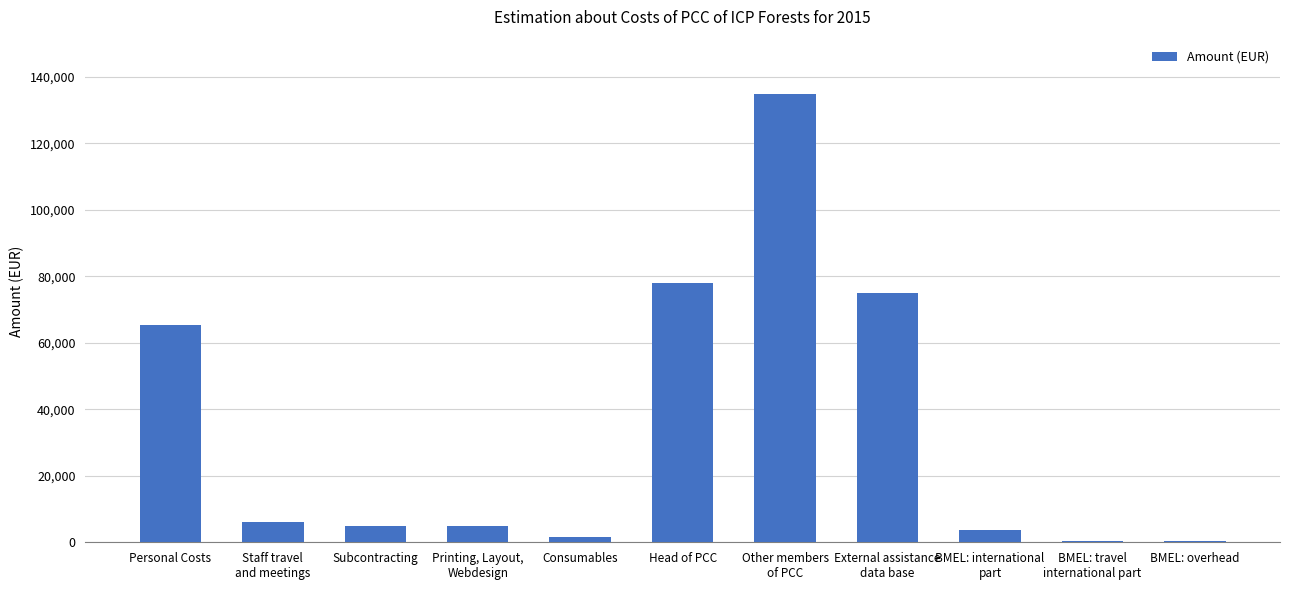

What is the ratio of the value at BMEL: international
part to the value at Staff travel
and meetings?

0.6